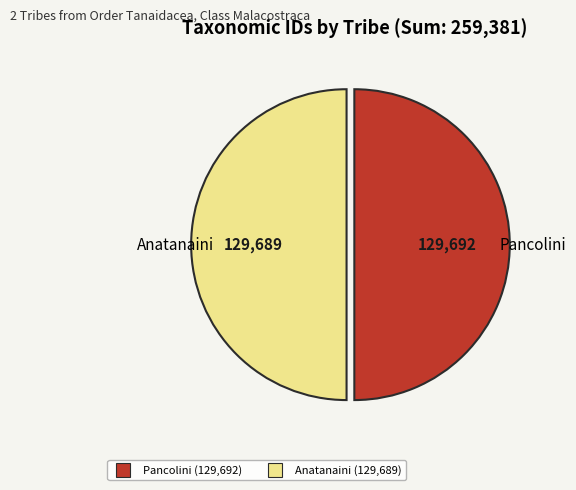

Combined, do Pancolini and Anatanaini account for over 50%?

Yes